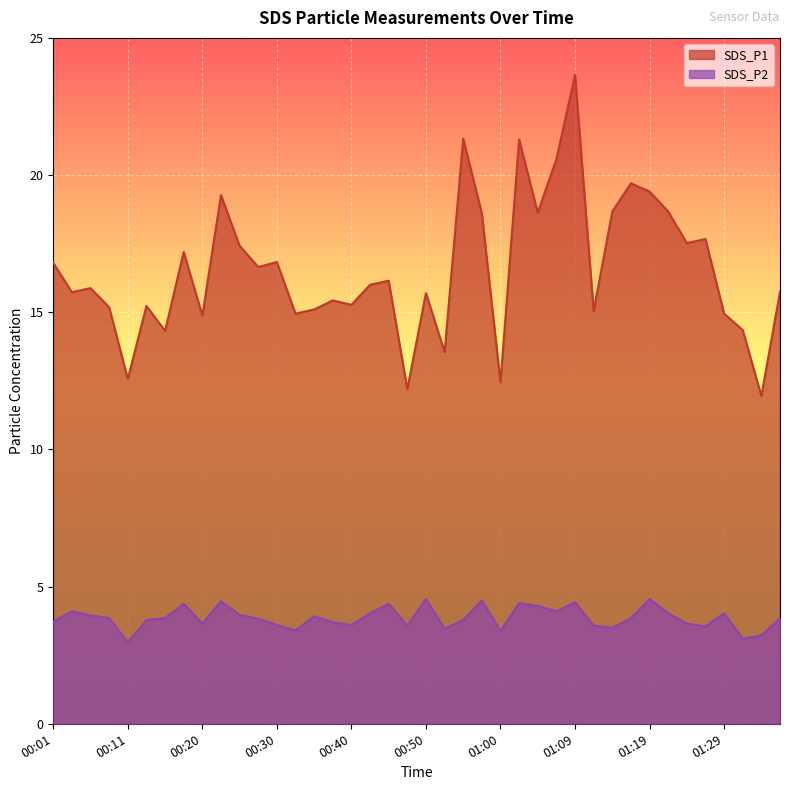

True or false: SDS_P1 and SDS_P2 intersect in this chart.

False